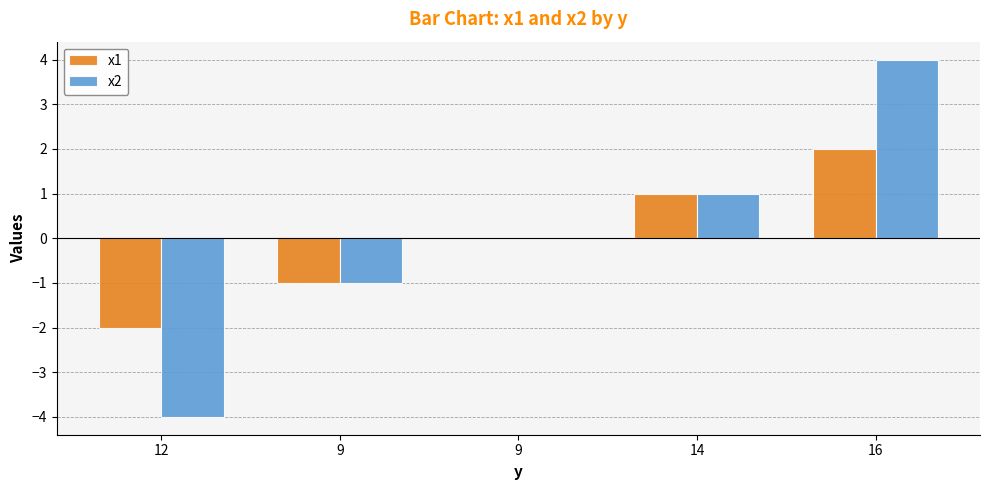

Are the bars grouped side by side (vs. stacked)?

Yes